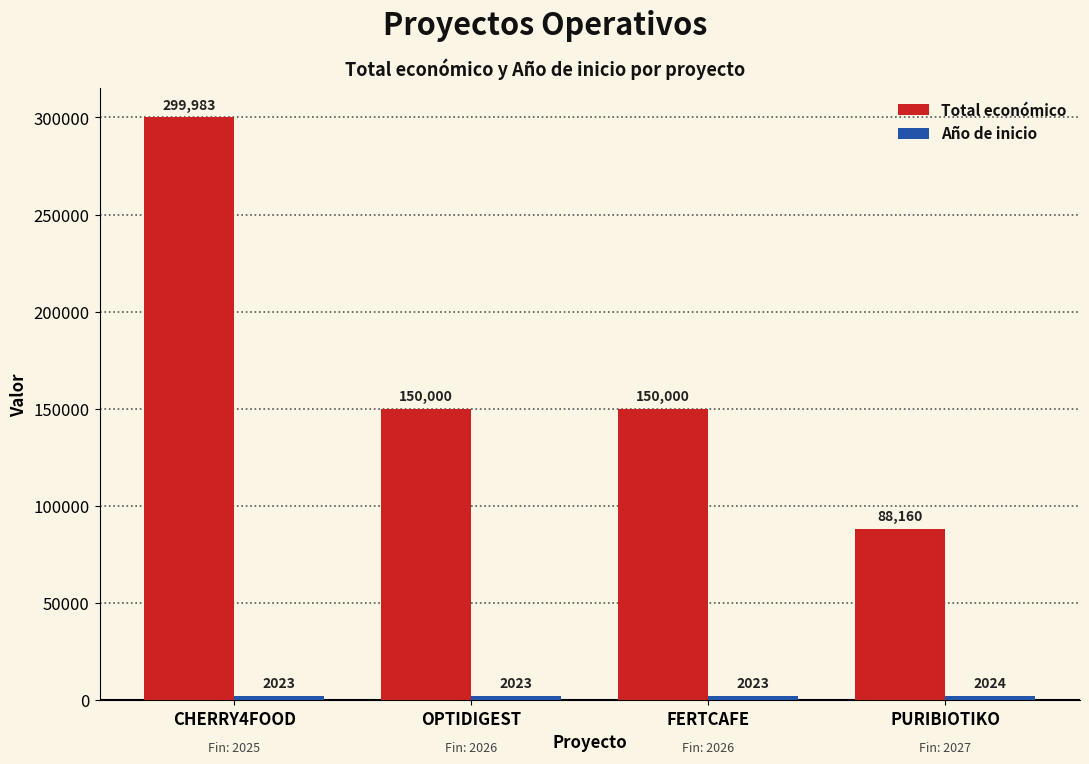

Where does the Total económico series first go above 150000?

CHERRY4FOOD